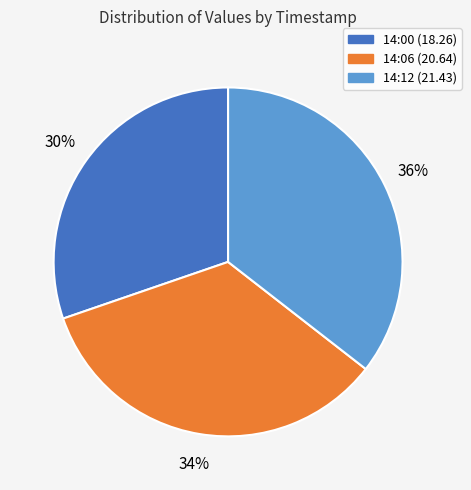

To the nearest percent, what is the average slice percentage?

33%